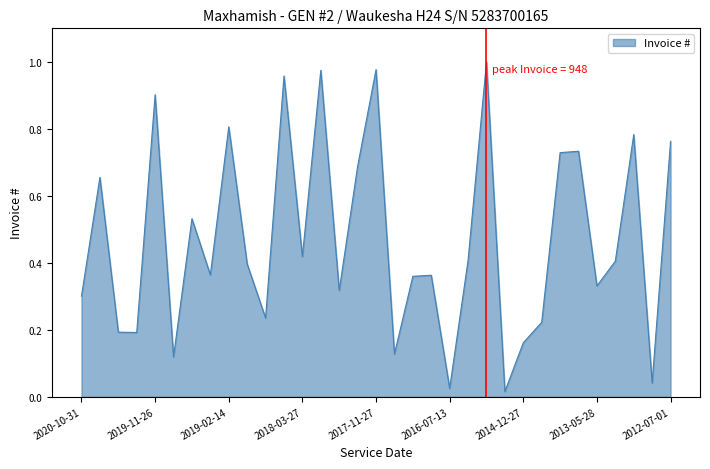

Is this an area chart (filled region under the line)?

Yes